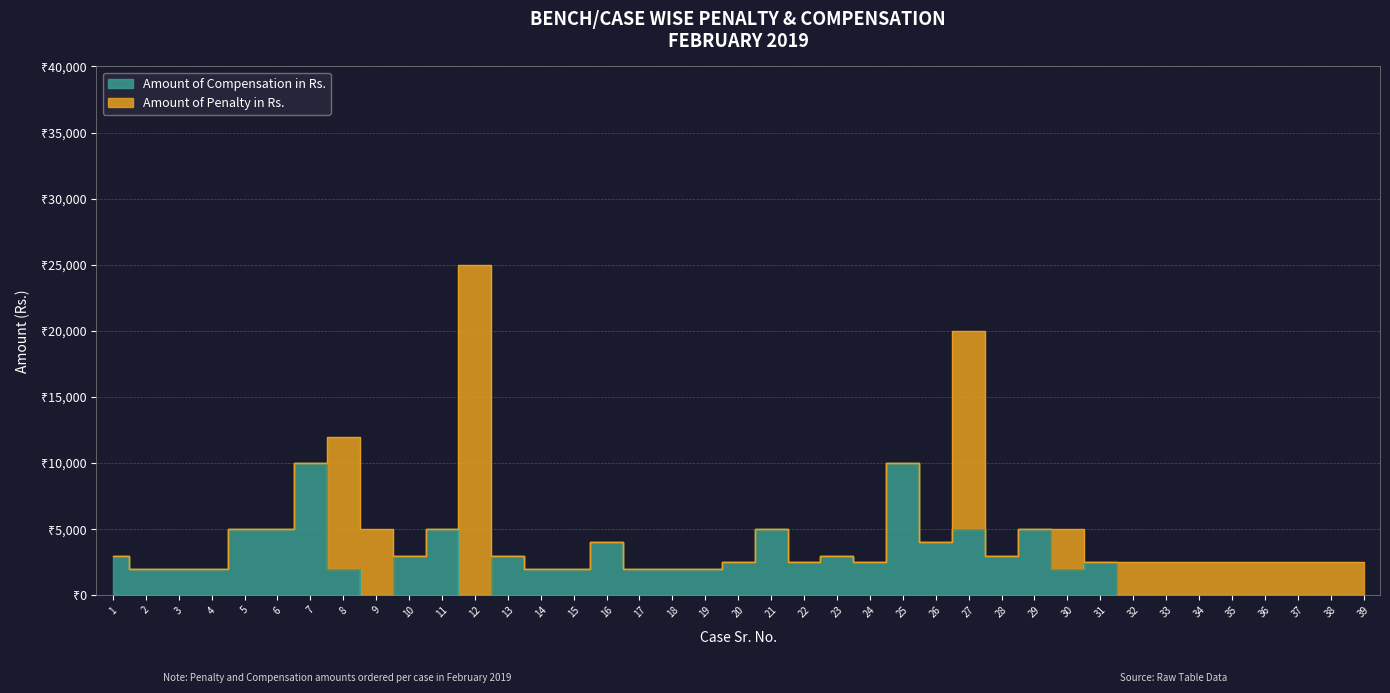

How many interior local peaks (higher than both neighbors) does the data have?

10